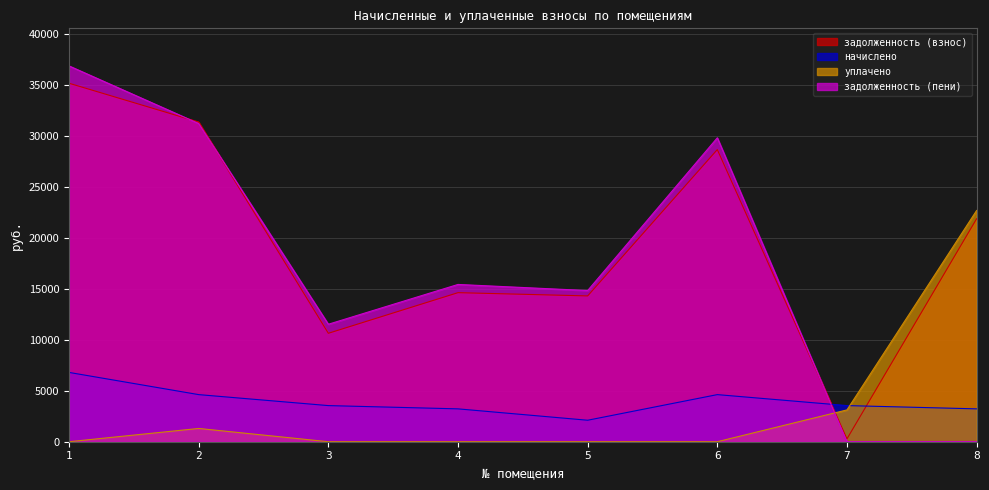

How many data points in начислено are less than 3541?

3